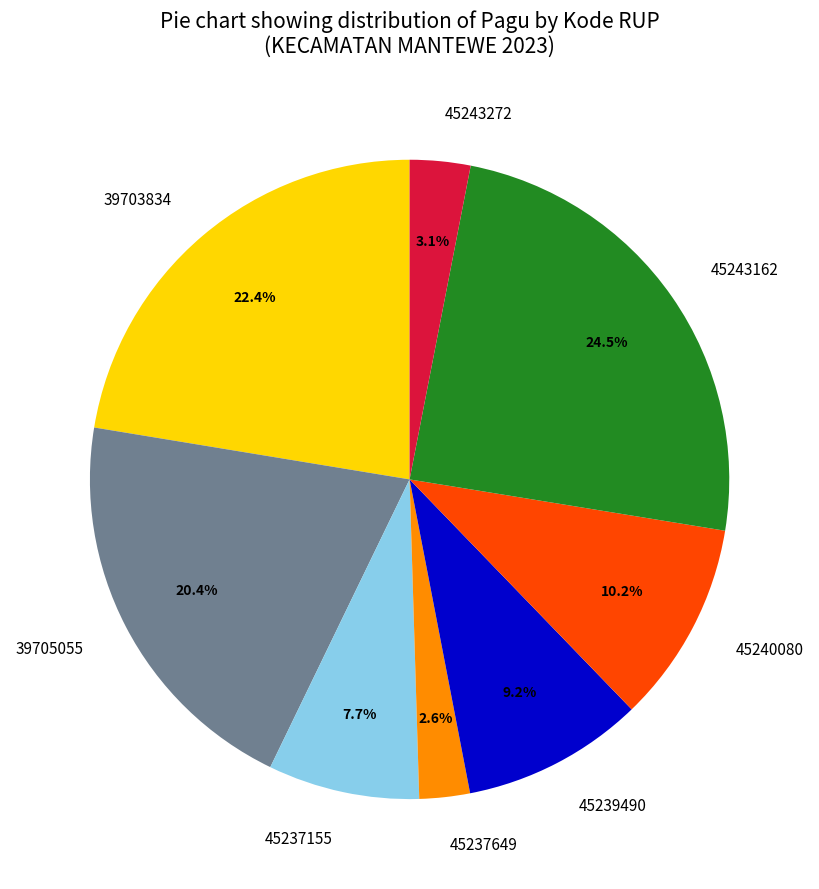

Does 39705055 represent more than half of the total?

No